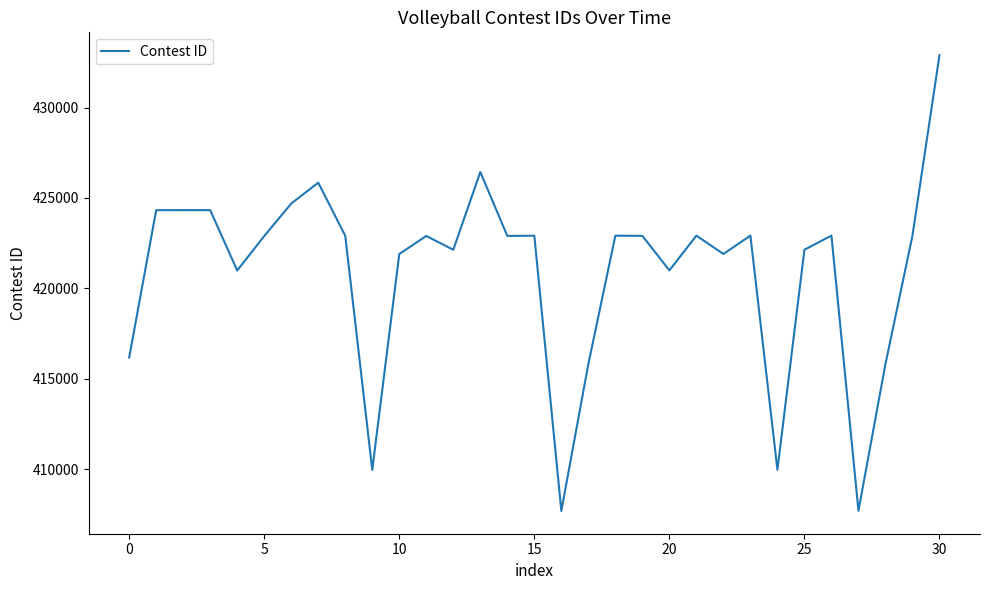

What is the sum of all values?

13047970